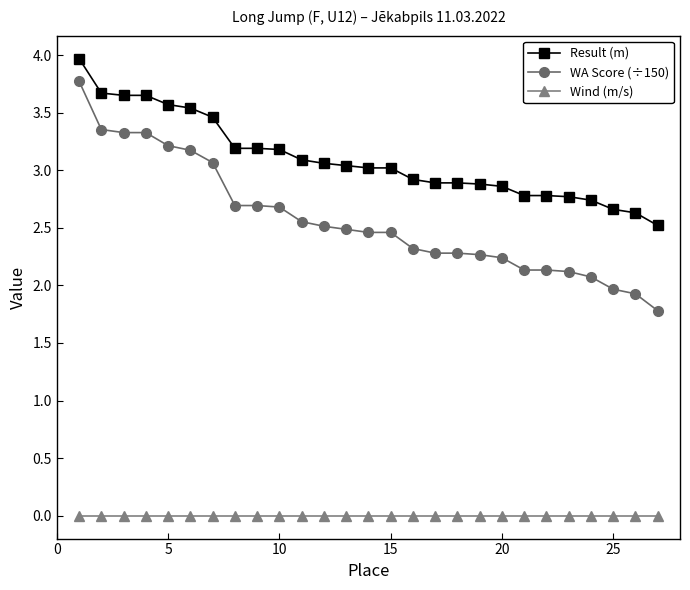

Which series has the largest range (max minus min)?

WA Score (÷150)